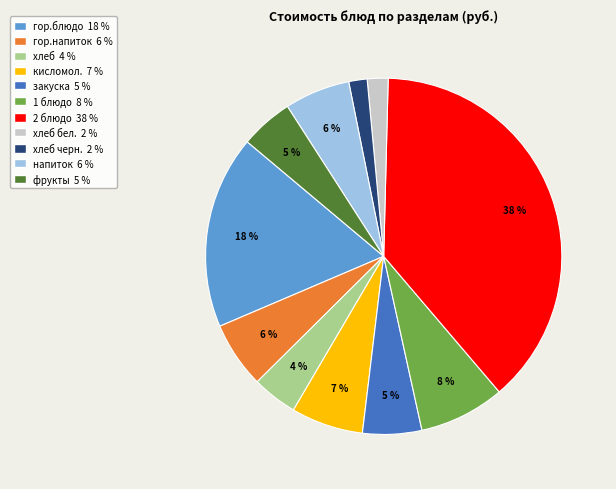

Is there a majority slice in this chart?

No